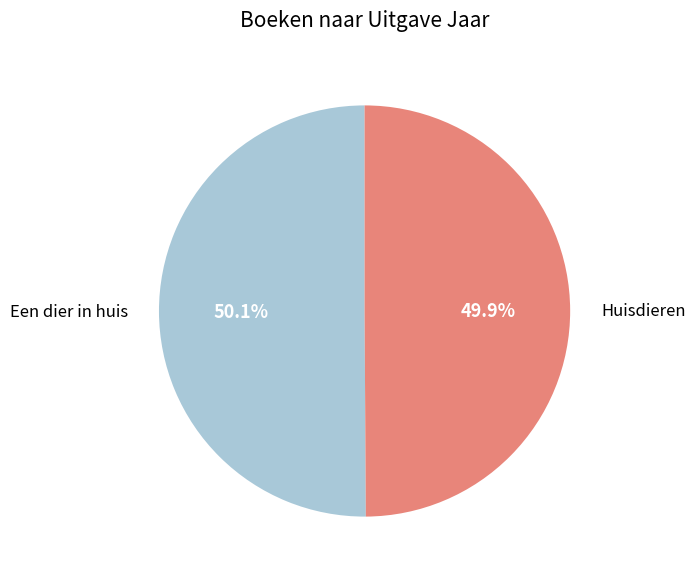

How many slices are in this pie chart?

2